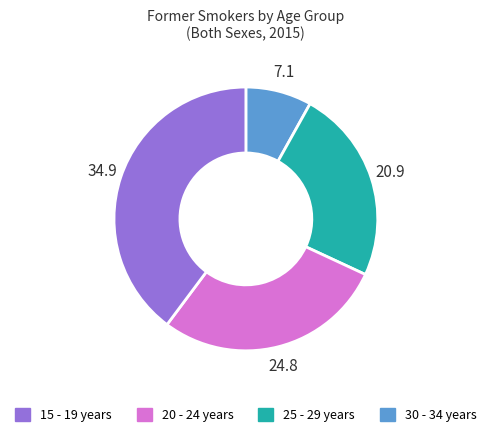

Does any single category account for the majority?

No